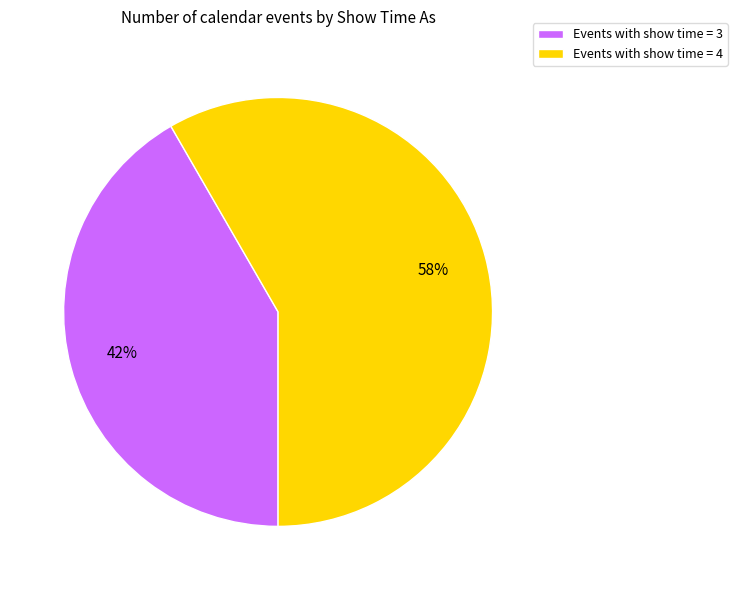

Approximately how many times larger is the value at Events with show time = 3 compared to Events with show time = 4?

0.7